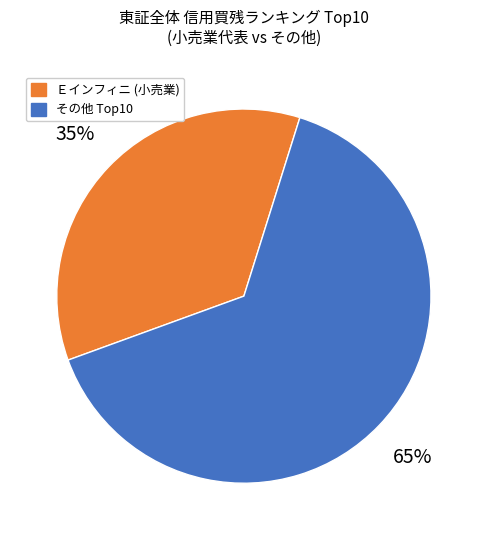

To the nearest percent, what is the average slice percentage?

50%